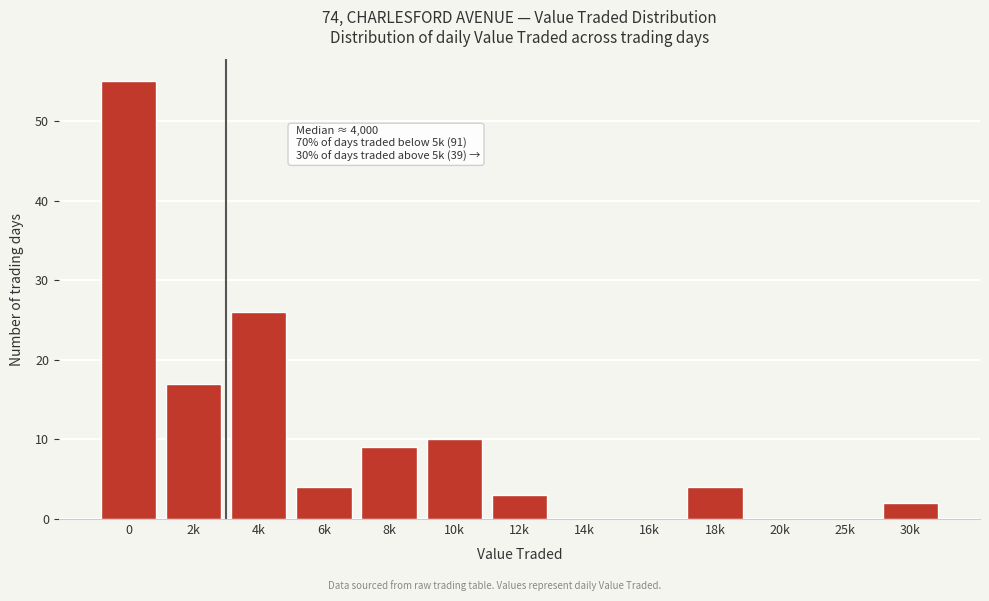

Reading left to right, transcribe all the data shown in this chart.

0=55	2k=17	4k=26	6k=4	8k=9	10k=10	12k=3	14k=0	16k=0	18k=4	20k=0	25k=0	30k=2